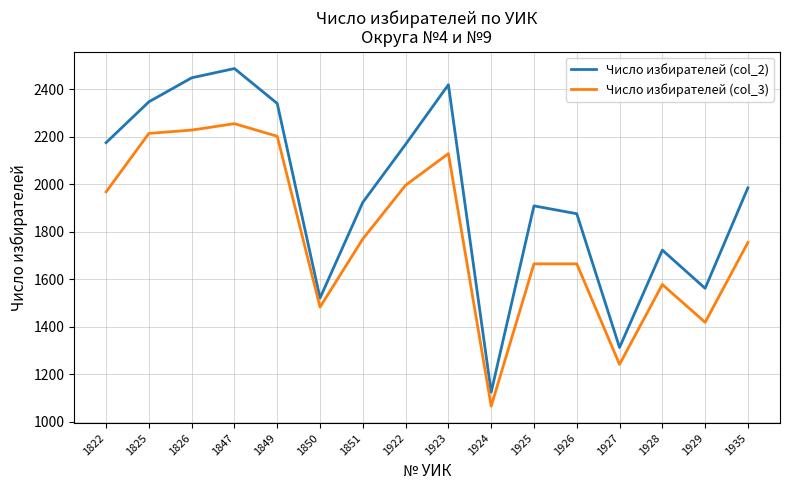

What is the spread (max minus min) of values at 1847?

232